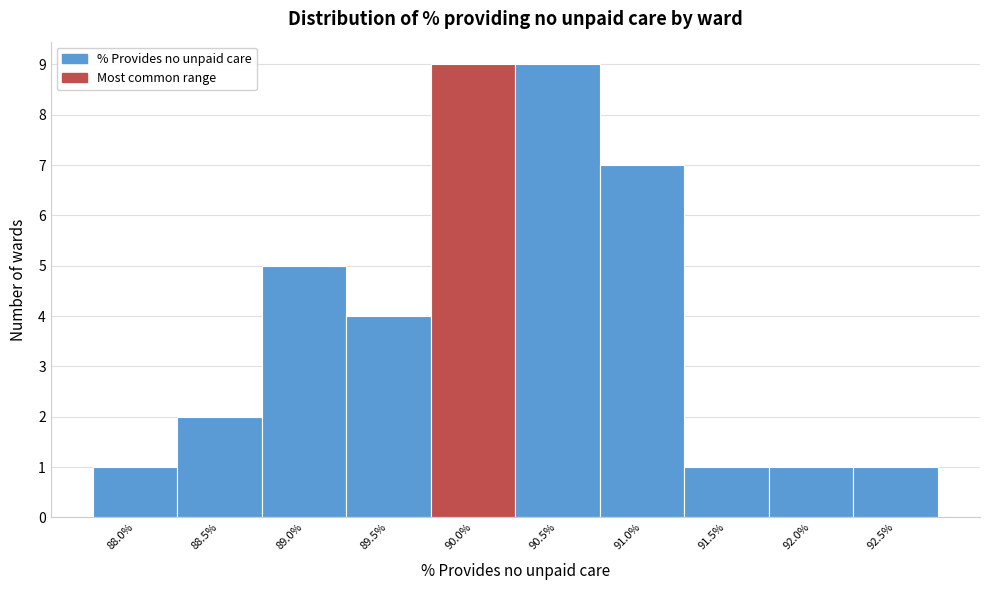

Reading right to left, transcribe all the data shown in this chart.

1	1	1	7	9	9	4	5	2	1